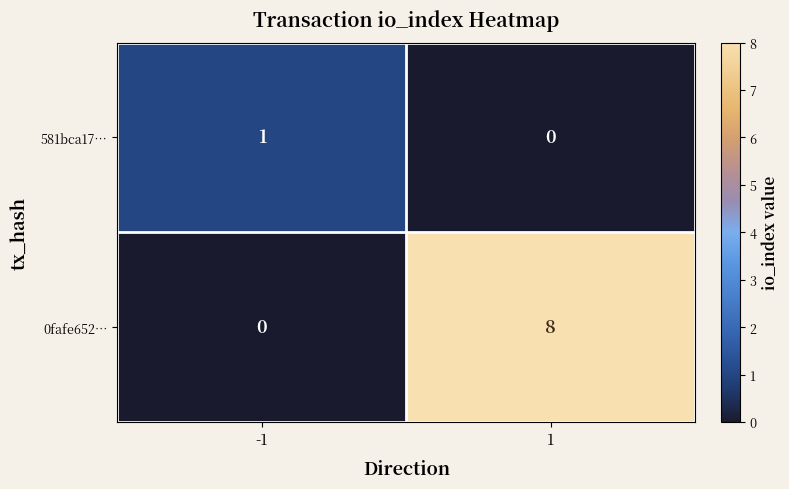

Rank the series by their maximum value, from lowest to highest.

581bca17…, 0fafe652…